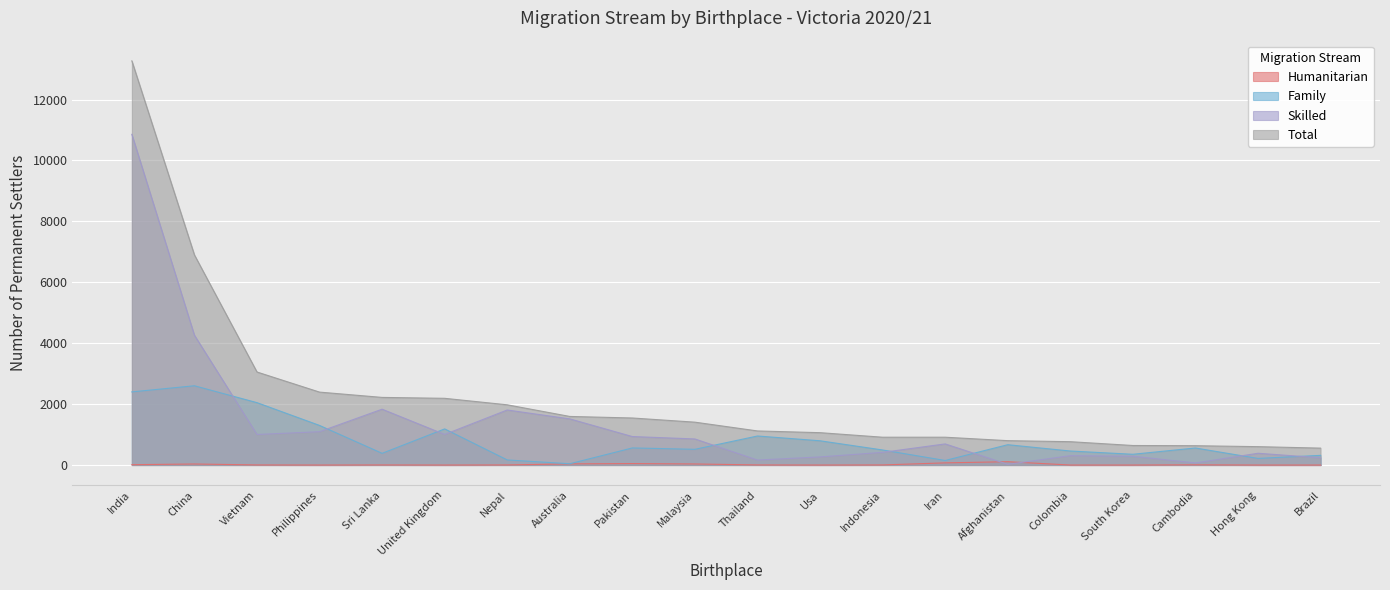

What position from the right is Indonesia?

8